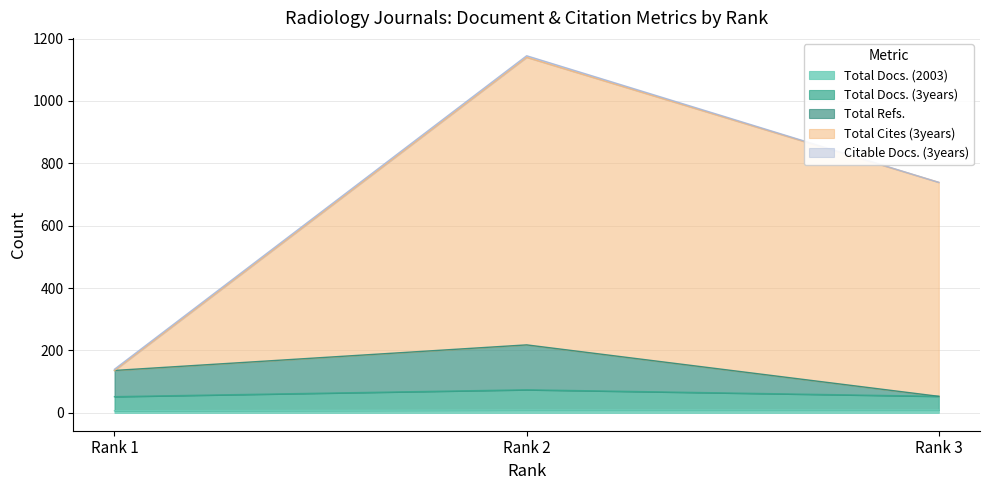

What is the sum of all Total Docs. (3years) values?

179